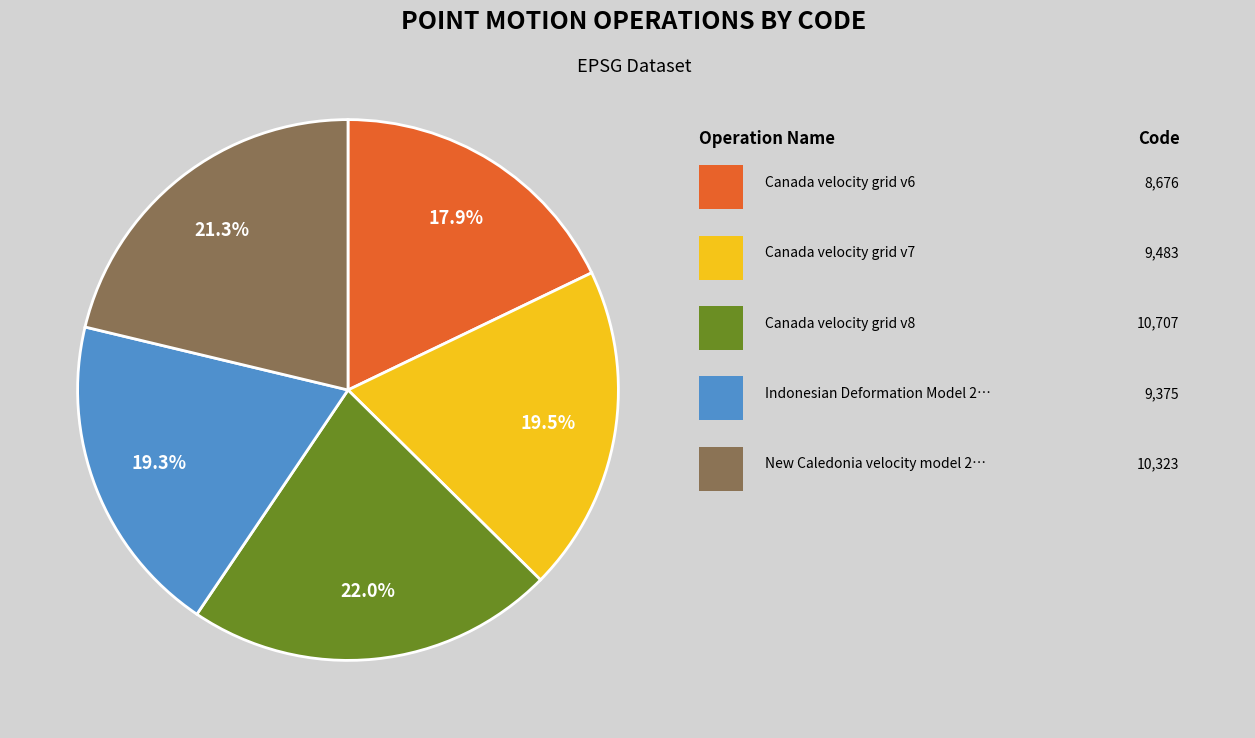

Is there a majority slice in this chart?

No